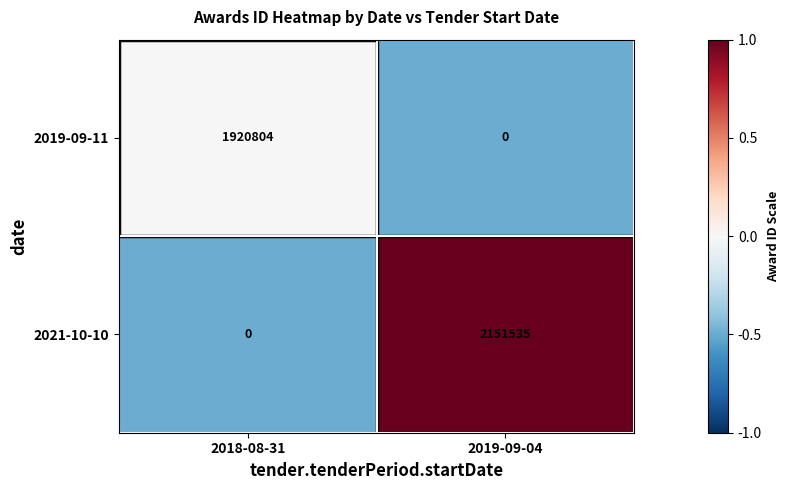

What is the sum of the 2021-10-10 values at 2019-09-04 and 2018-08-31?

2151535